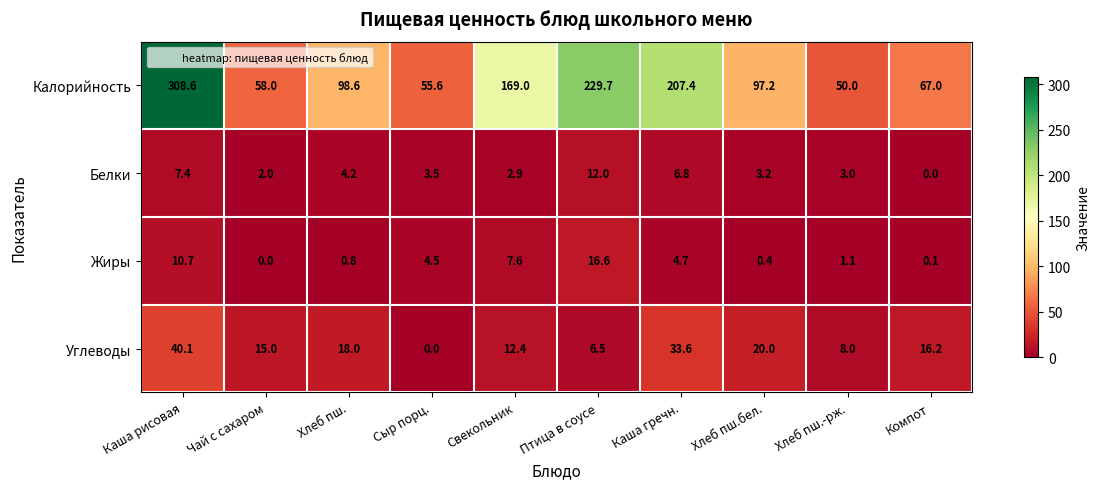

Which series has the largest range (max minus min)?

Калорийность